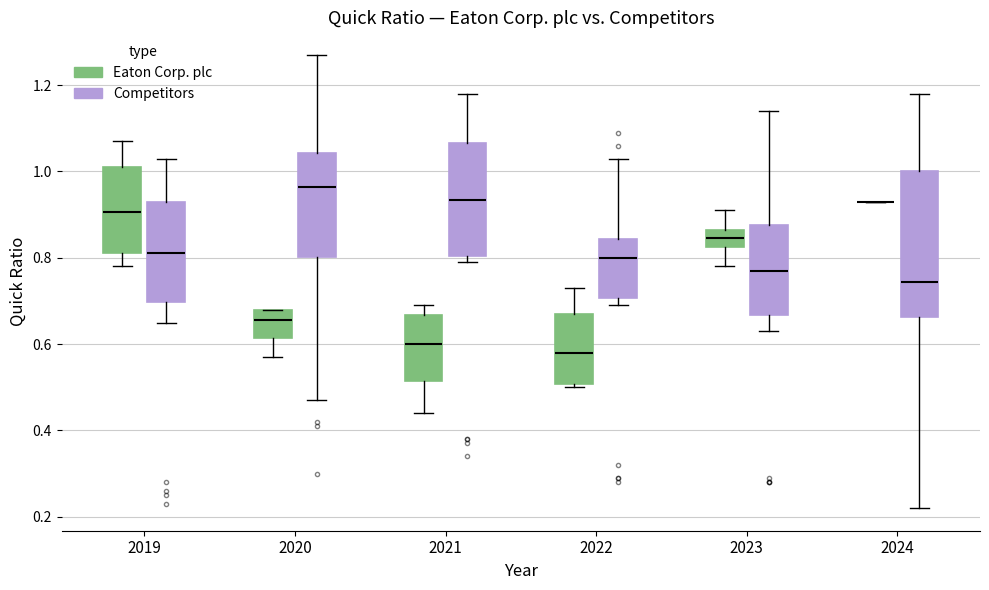

Reading left to right, transcribe this box plot: for each box, give where its median line is, the range the box spans, and where its two whiskers end, as read against the y-axis. The values are not printed on the chart, so give them approximately, as read against the axis.

2019 (Eaton Corp. plc): median 0.90, box 0.82 to 1.02, whiskers 0.78 to 1.08
2019 (Competitors): median 0.82, box 0.70 to 0.94, whiskers 0.66 to 1.04
2020 (Eaton Corp. plc): median 0.66, box 0.62 to 0.68, whiskers 0.58 to 0.68
2020 (Competitors): median 0.96, box 0.80 to 1.04, whiskers 0.48 to 1.28
2021 (Eaton Corp. plc): median 0.60, box 0.52 to 0.66, whiskers 0.44 to 0.70
2021 (Competitors): median 0.94, box 0.80 to 1.06, whiskers 0.80 (just below the box's lower edge) to 1.18
2022 (Eaton Corp. plc): median 0.58, box 0.50 to 0.68, whiskers 0.50 (just below the box's lower edge) to 0.74
2022 (Competitors): median 0.80, box 0.70 to 0.84, whiskers 0.70 (just below the box's lower edge) to 1.04
2023 (Eaton Corp. plc): median 0.84, box 0.82 to 0.86, whiskers 0.78 to 0.92
2023 (Competitors): median 0.78, box 0.66 to 0.88, whiskers 0.64 to 1.14
2024 (Eaton Corp. plc): box collapsed to a line at 0.94, whiskers 0.94 to 0.94
2024 (Competitors): median 0.74, box 0.66 to 1.00, whiskers 0.22 to 1.18